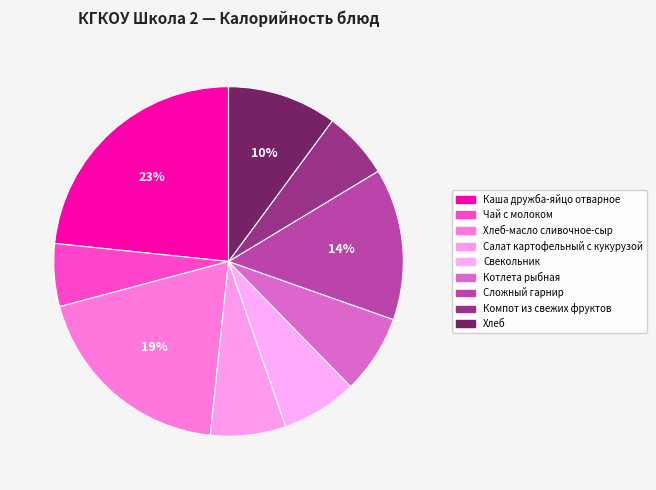

How many slices are in this pie chart?

9